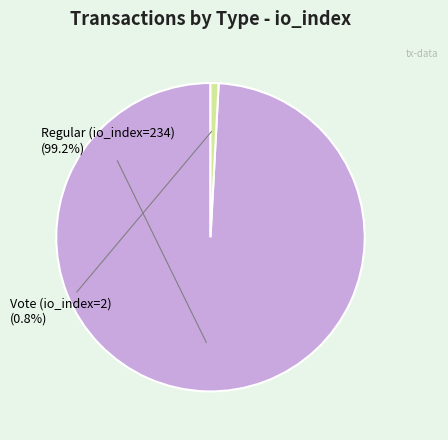

Is the sum of Regular (io_index=234) and Vote (io_index=2) greater than half?

Yes